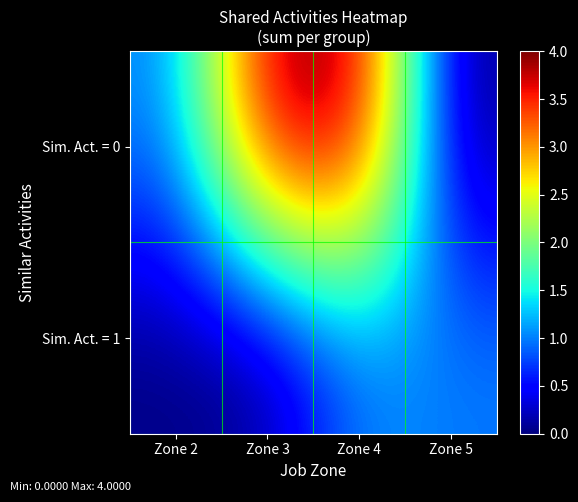

Which series has the largest range (max minus min)?

Sim. Act. = 0